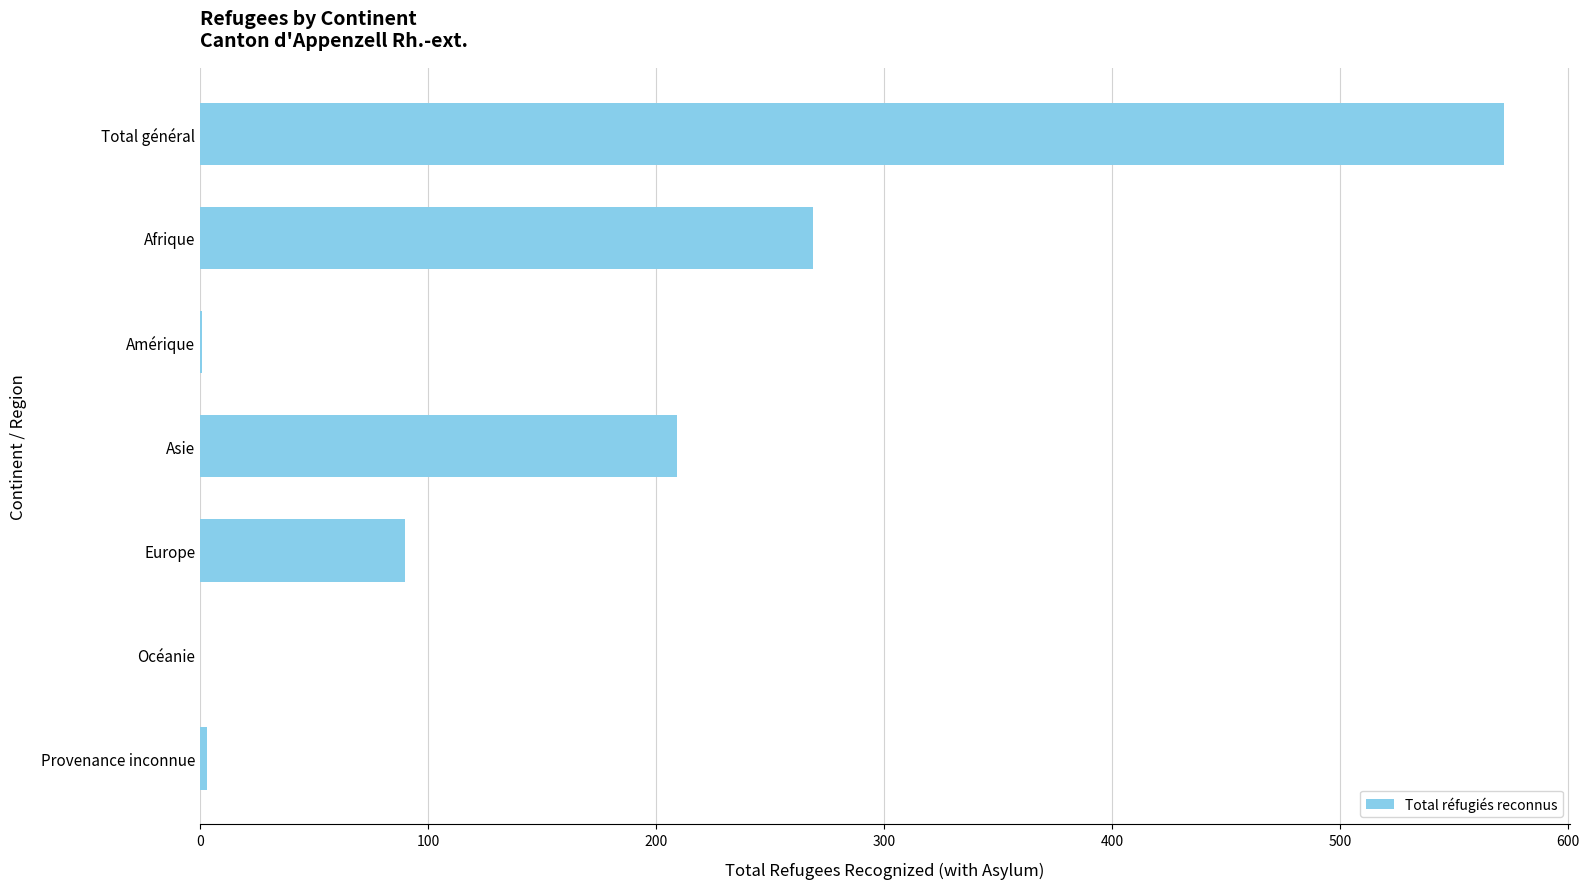

Does the chart contain stacked bars?

No